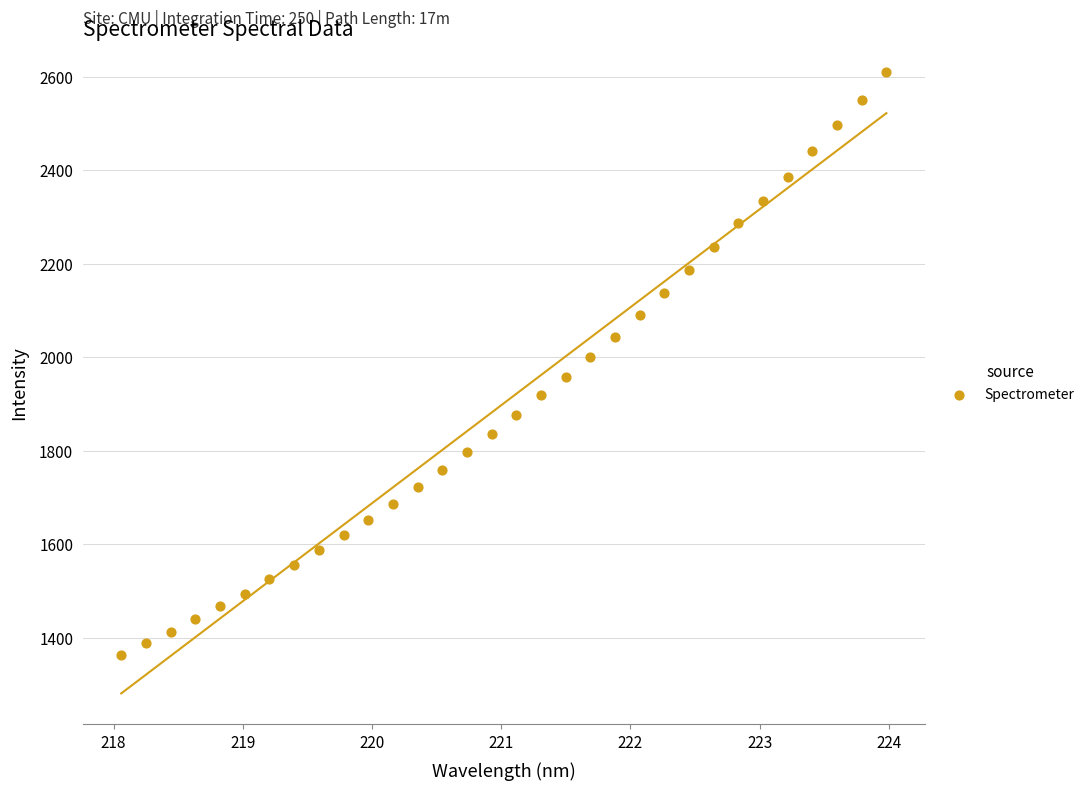

What is the range of Y values (max minus min)?

1247.5